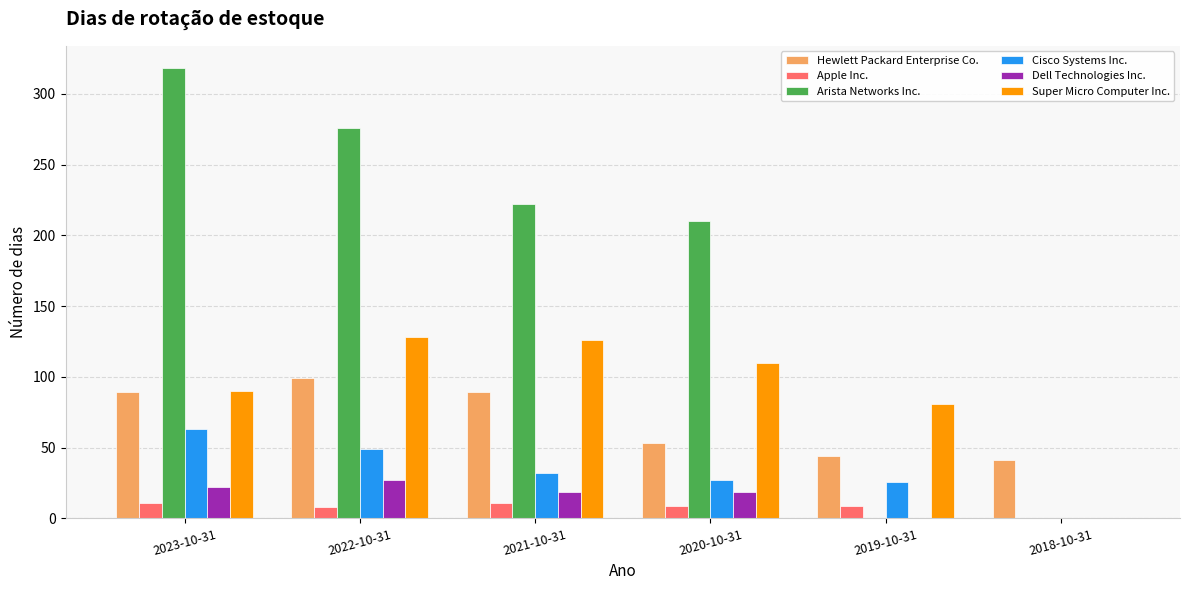

Between 2023-10-31 and 2019-10-31, which series saw the biggest shift?

Arista Networks Inc.